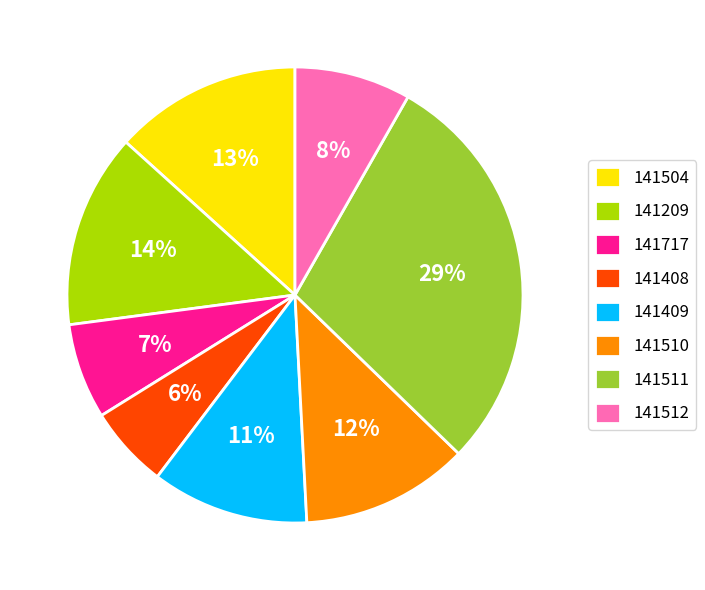

True or false: 141504 accounts for 13% of the total.

True